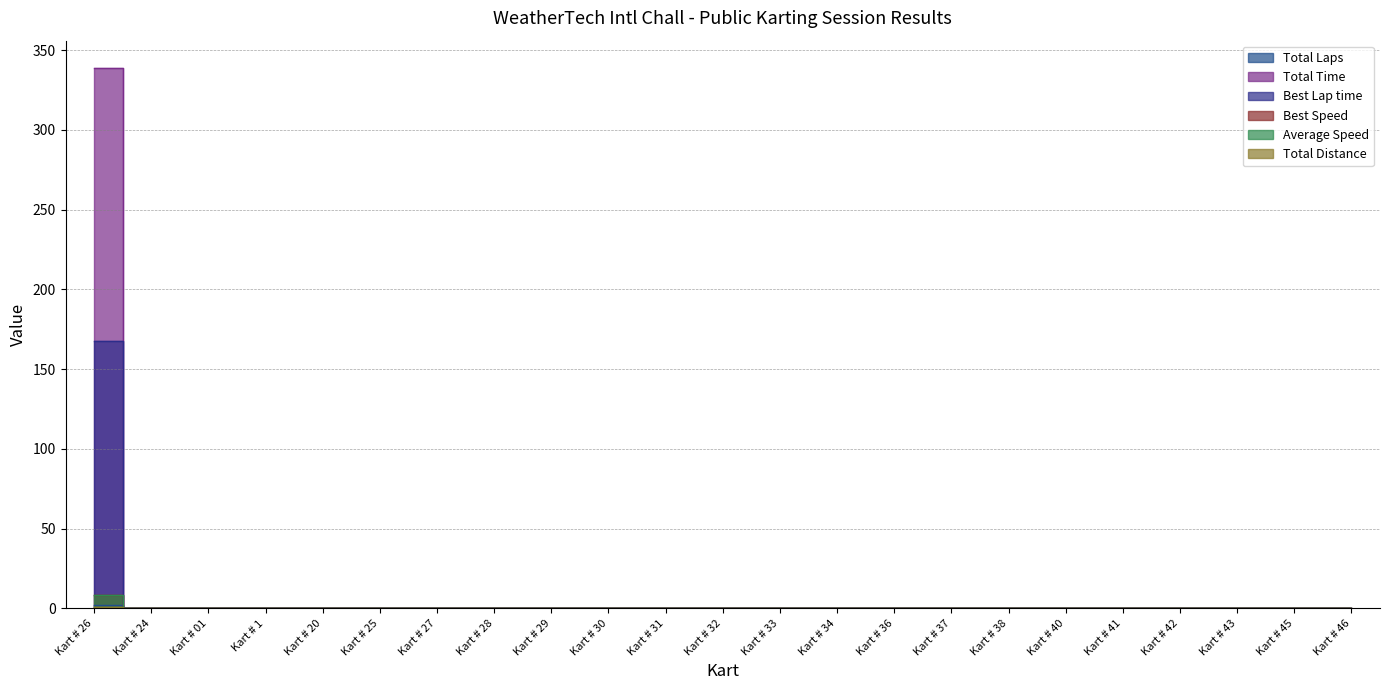

True or false: Total Laps and Average Speed intersect in this chart.

False